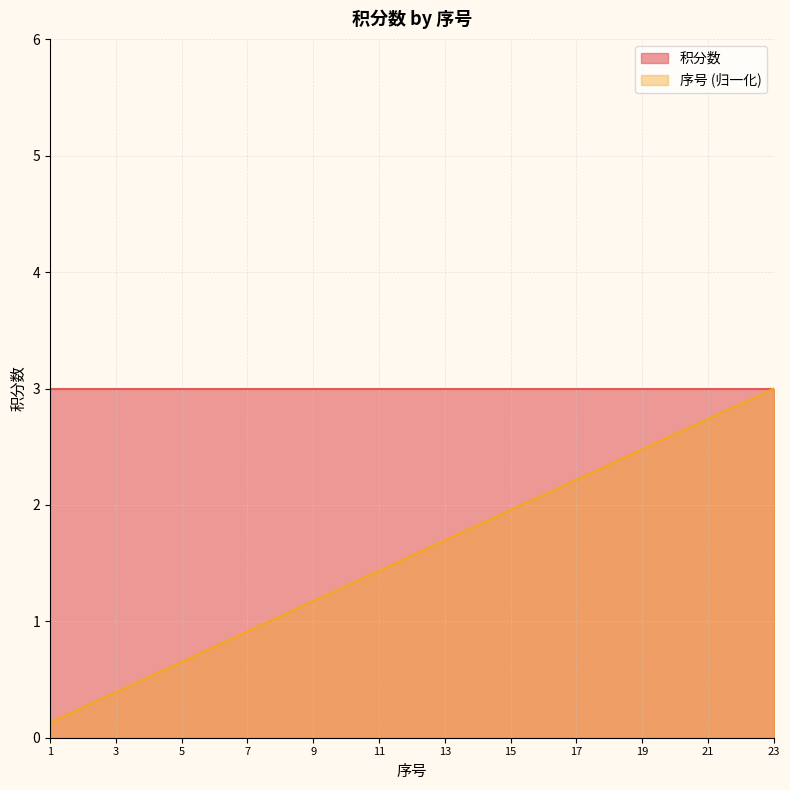

How many lines are shown in the chart?

2